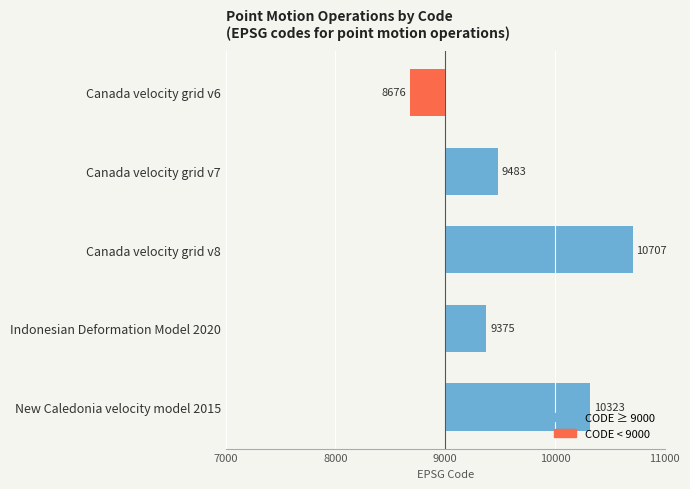

Are the bars horizontal?

Yes